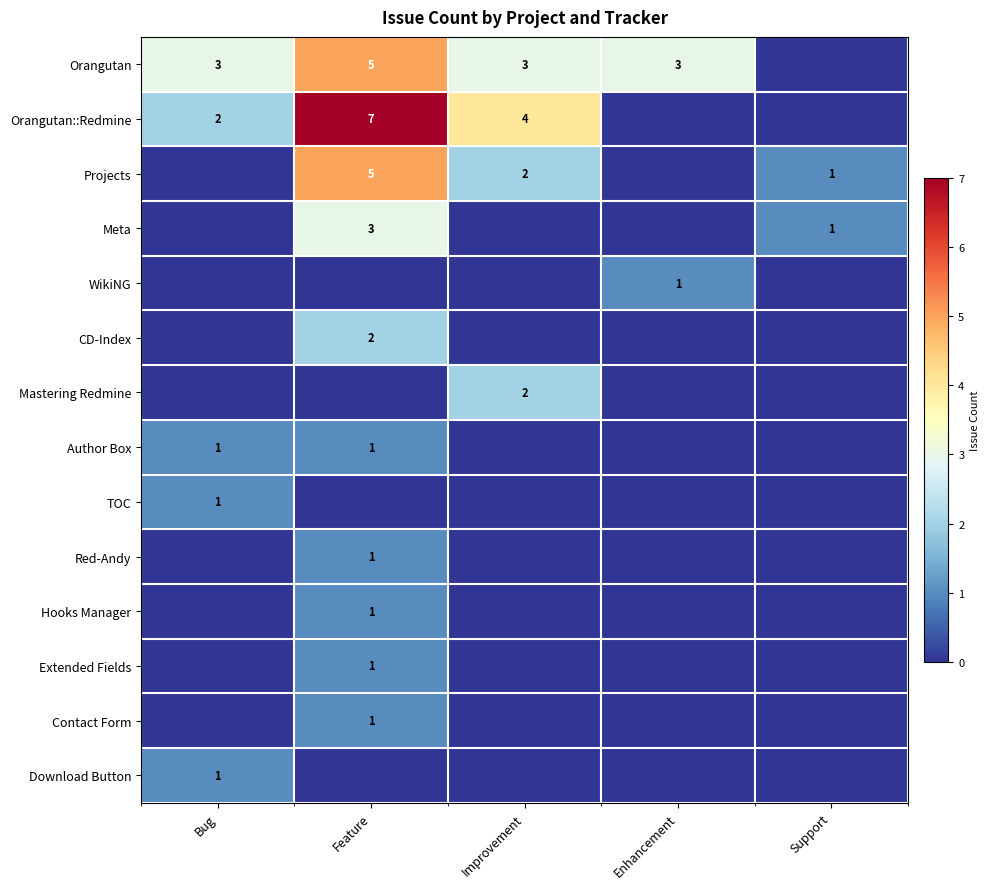

The Contact Form series shows 2 at Feature. True or false?

False